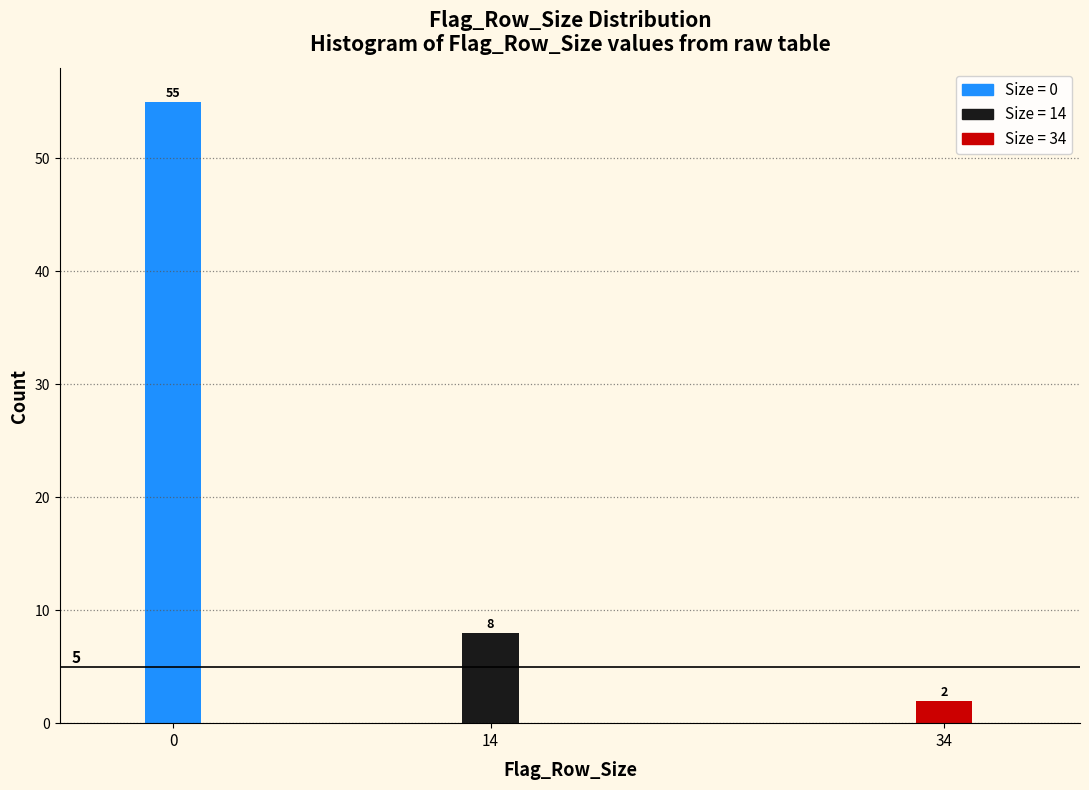

Reading right to left, transcribe all the data shown in this chart.

34=2	14=8	0=55